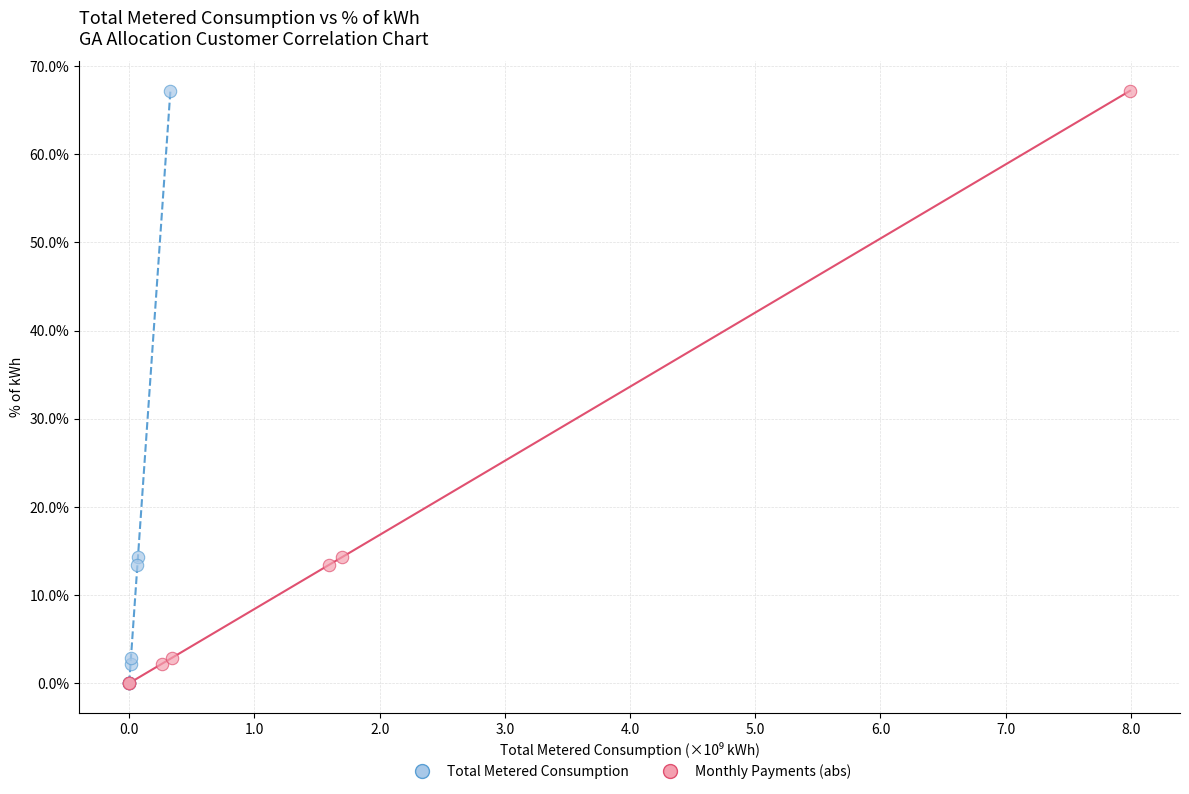

What are all the series names shown in the legend?

Total Metered Consumption, Monthly Payments (abs)